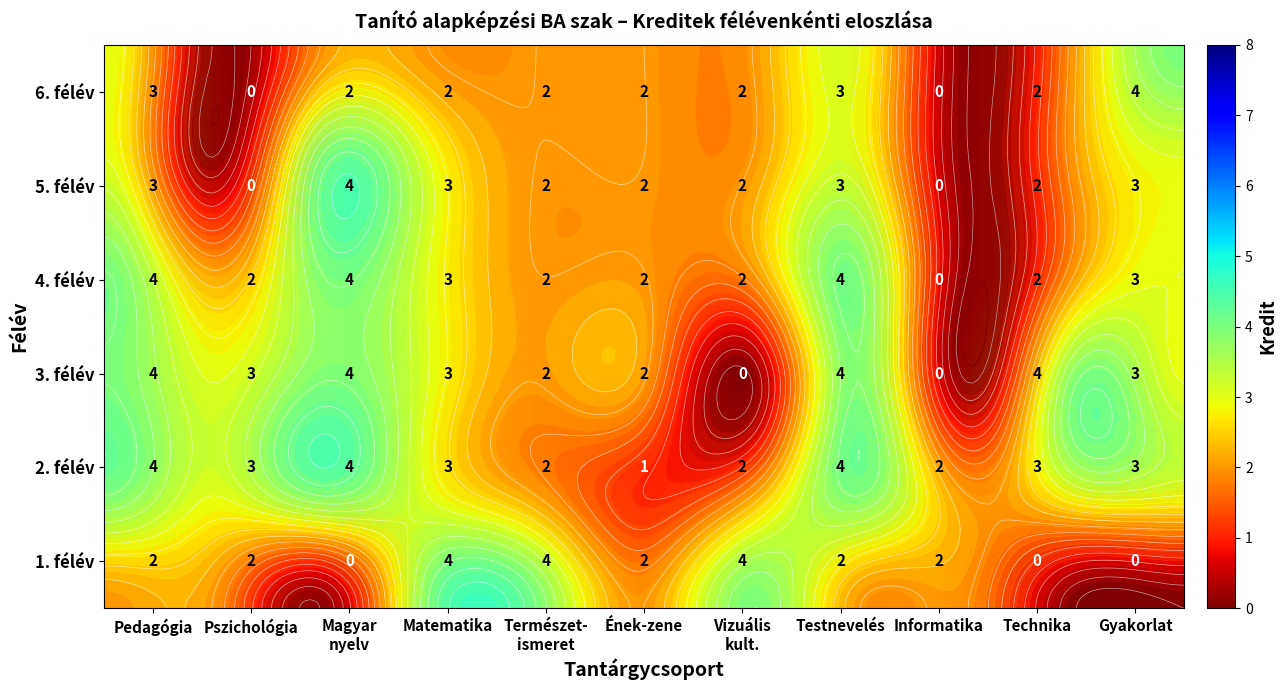

At Informatika, list the series in order from smallest to largest.

3. félév, 4. félév, 5. félév, 6. félév, 1. félév, 2. félév